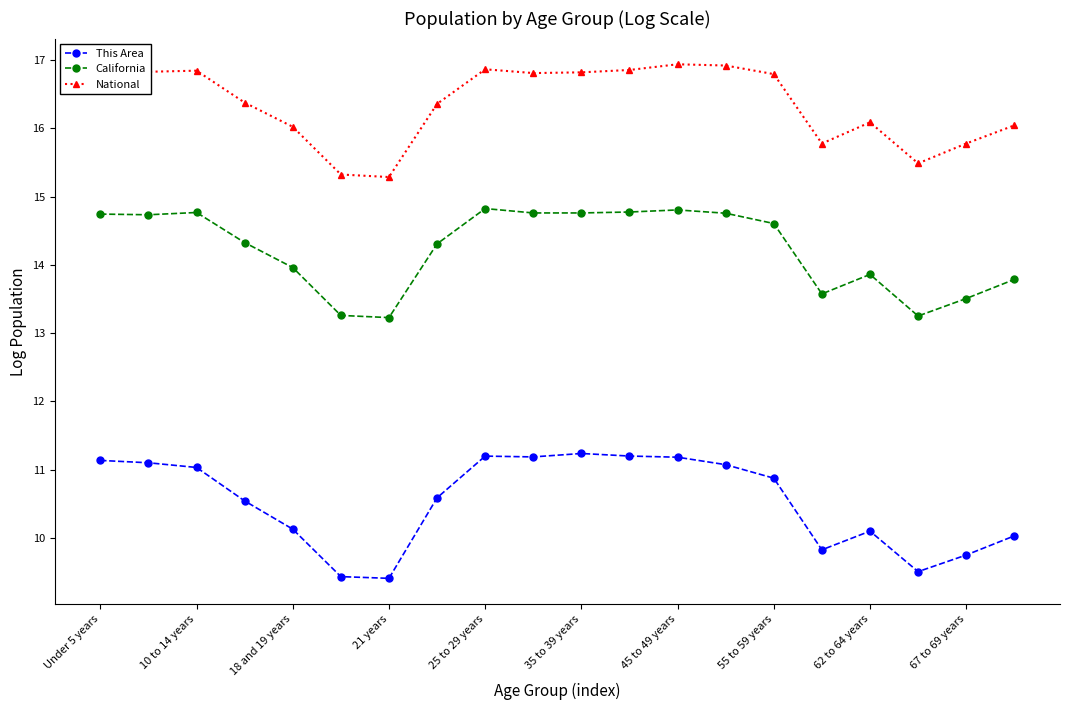

Which series has the widest spread of values?

This Area